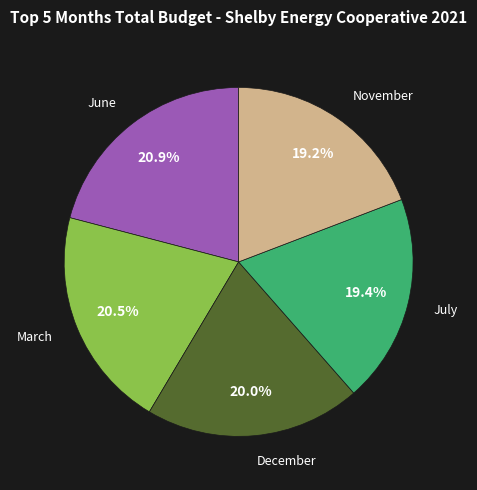

Approximately how many times larger is the value at July compared to June?

0.9